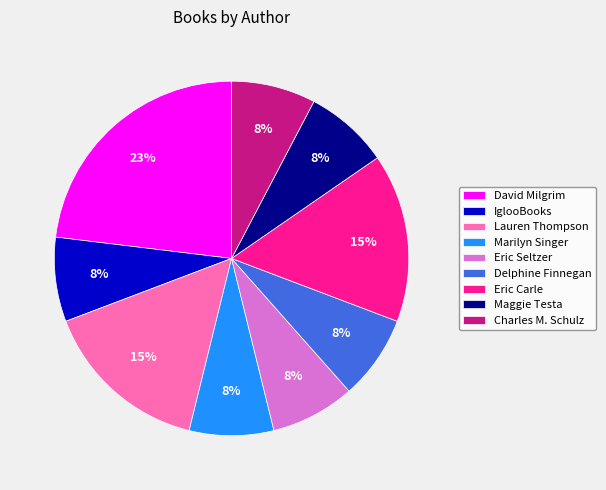

True or false: Eric Carle accounts for 15% of the total.

True